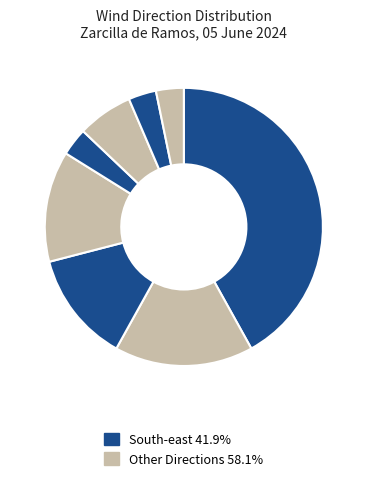

Count the number of slices in the pie.

8